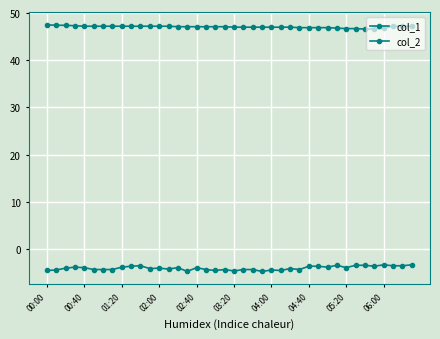

What is the difference between the maximum and minimum values in the col_1 series?

0.9